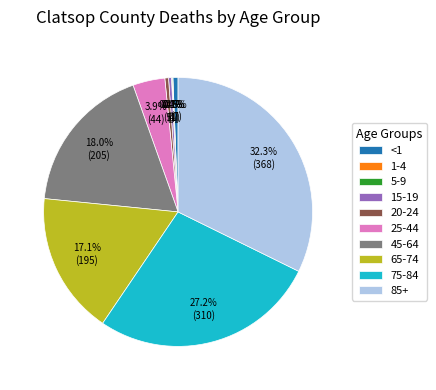

What is the largest slice in the pie chart?

85+